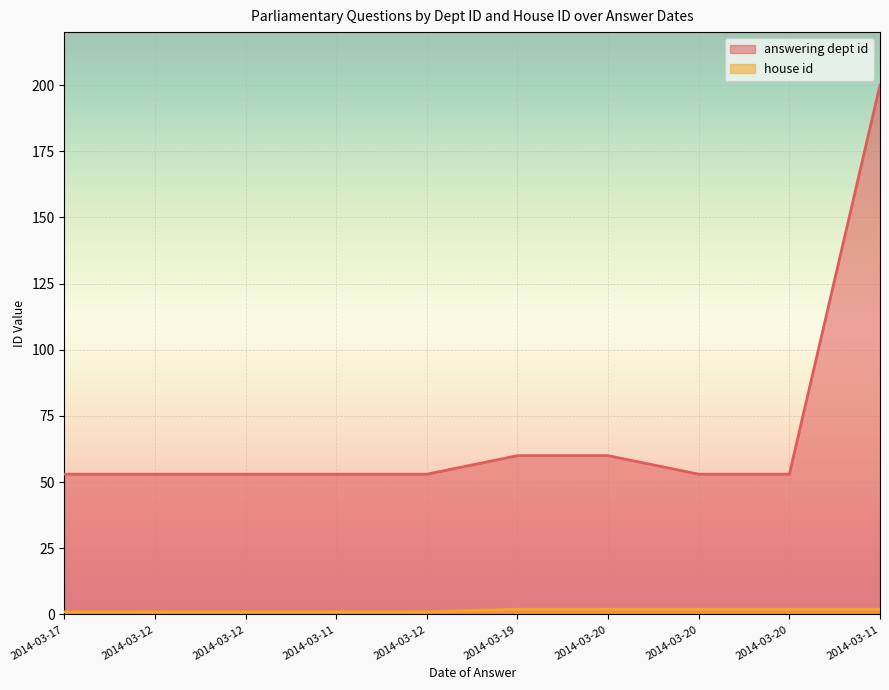

Reading left to right, list all the values displayed in this chart.

answering dept id: 53	53	53	53	53	60	60	53	53	200
house id: 1	1	1	1	1	2	2	2	2	2